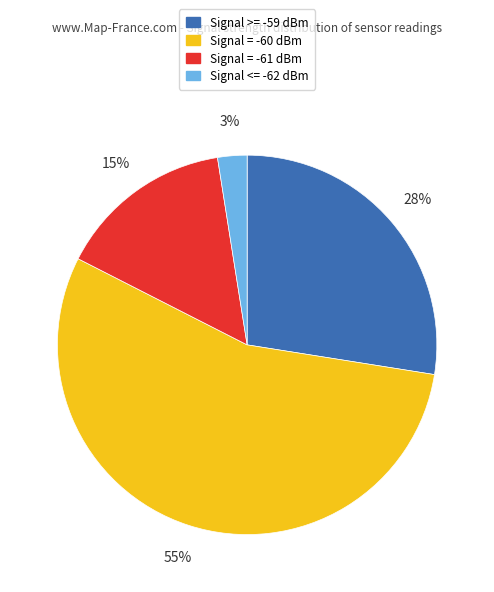

To the nearest percent, what is the average slice percentage?

25%